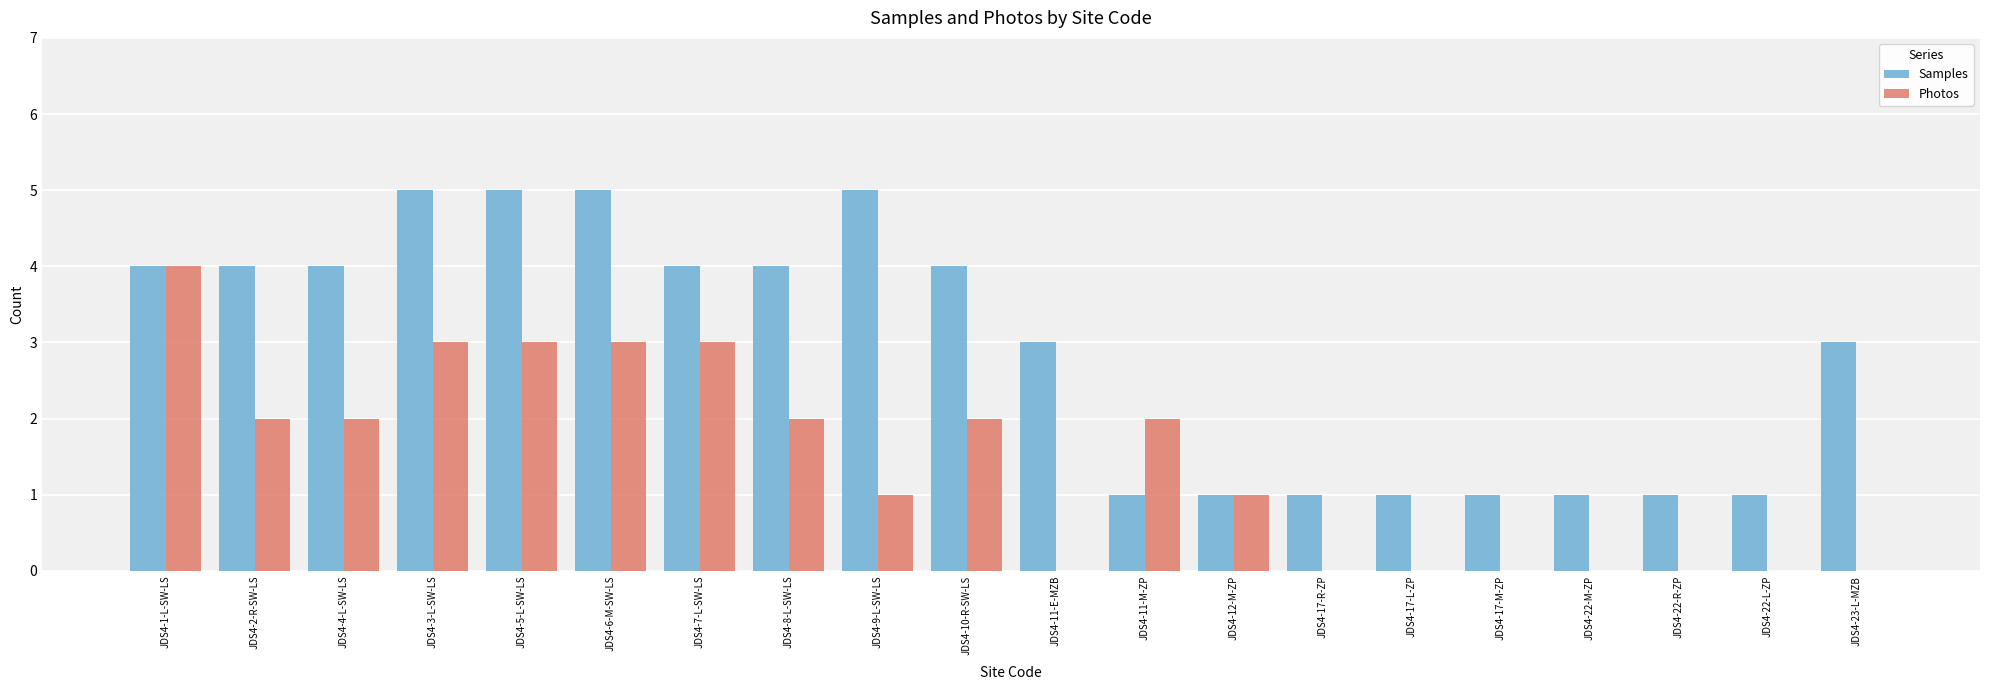

The value of Photos at JDS4-22-M-ZP is -2. True or false?

False